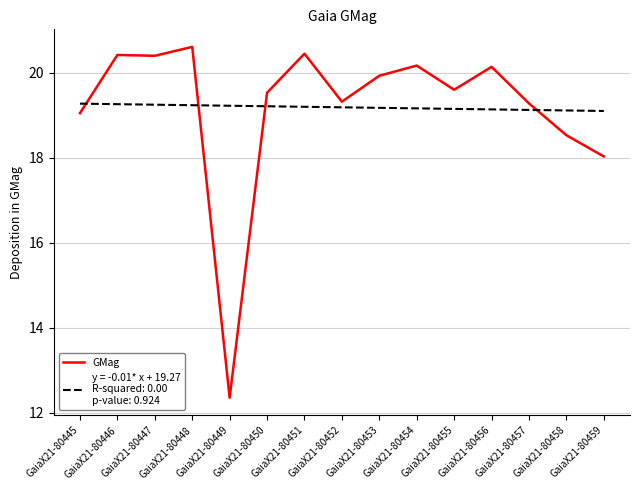

What is the greatest value displayed?

20.6